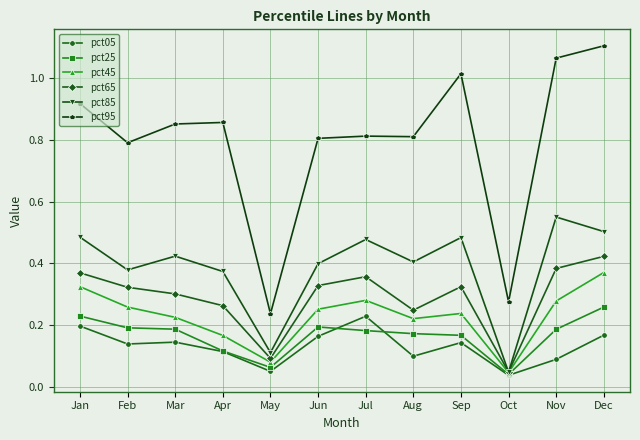

At which category does the chart reach its minimum across all series?

Oct